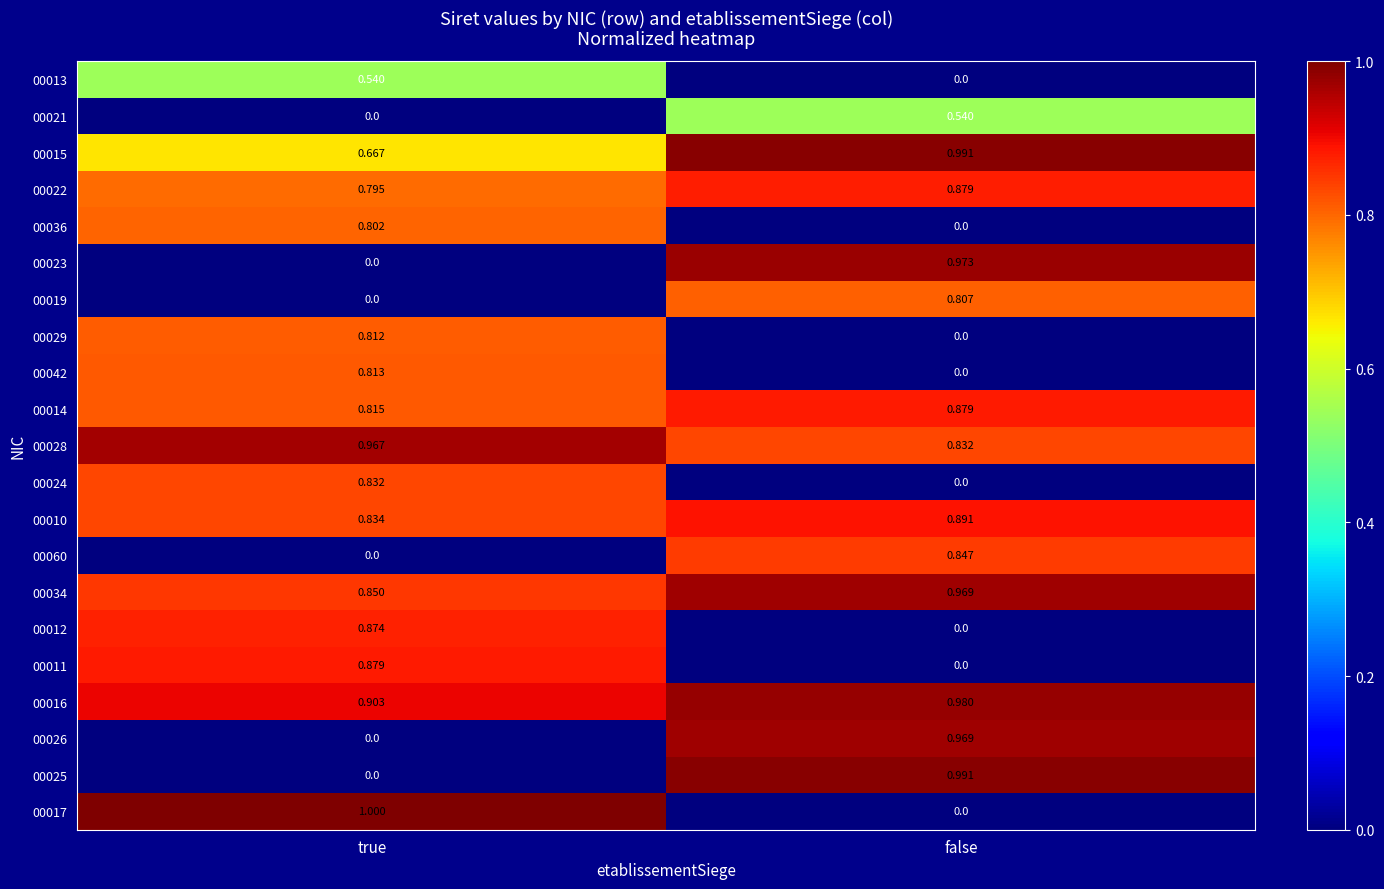

Where is 00021 nearest to the value 0?

true